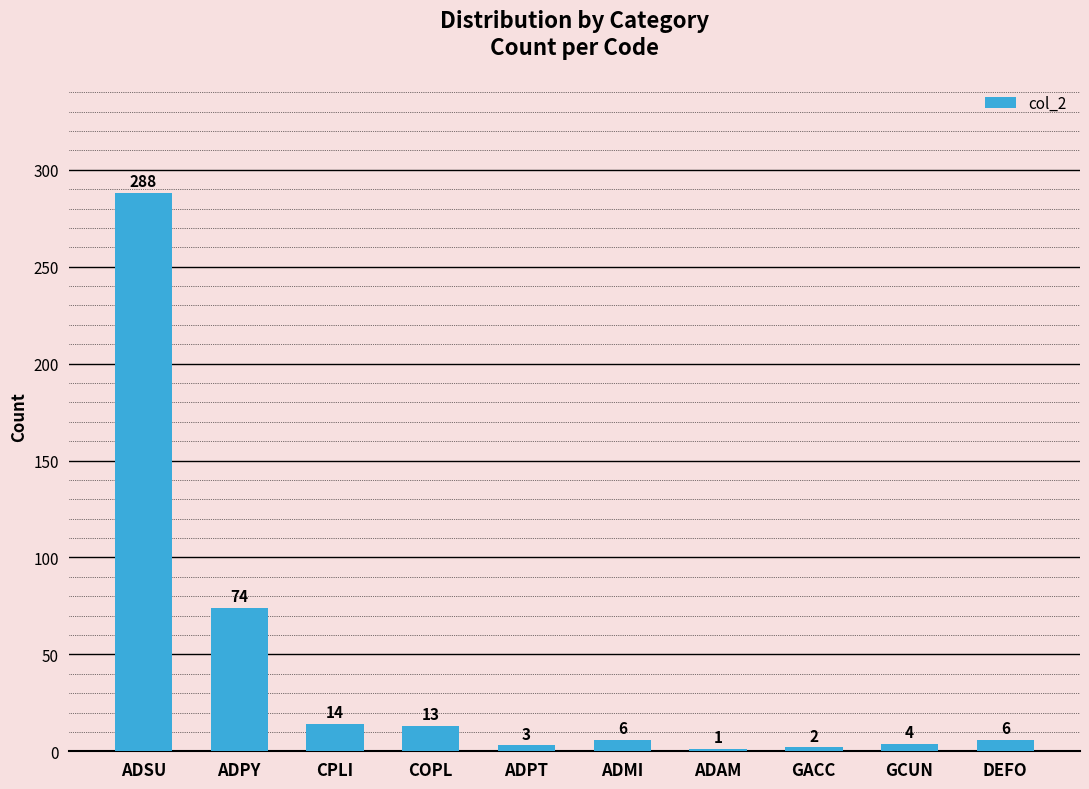

What is the sum of the values at ADAM and GCUN?

5